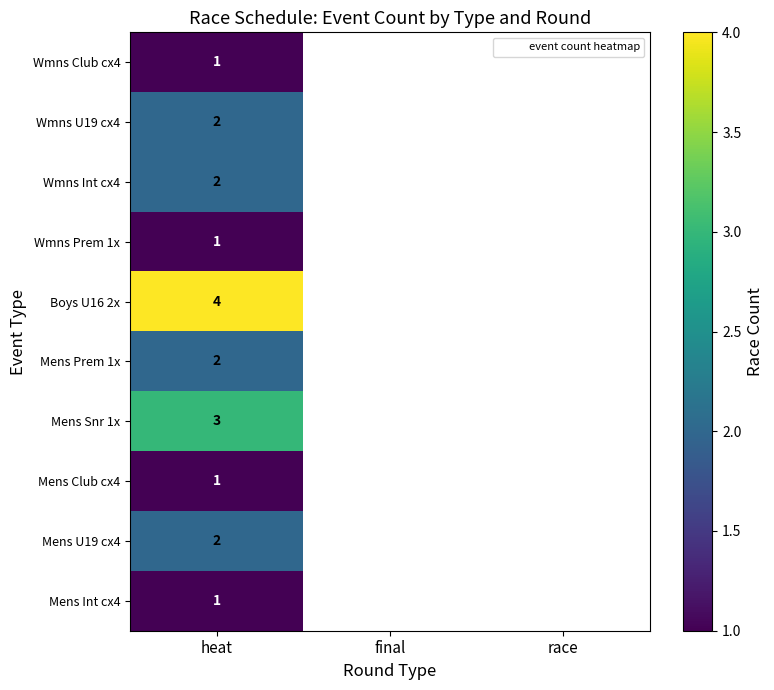

The value of Mens U19 cx4 at heat is 3.3. True or false?

False